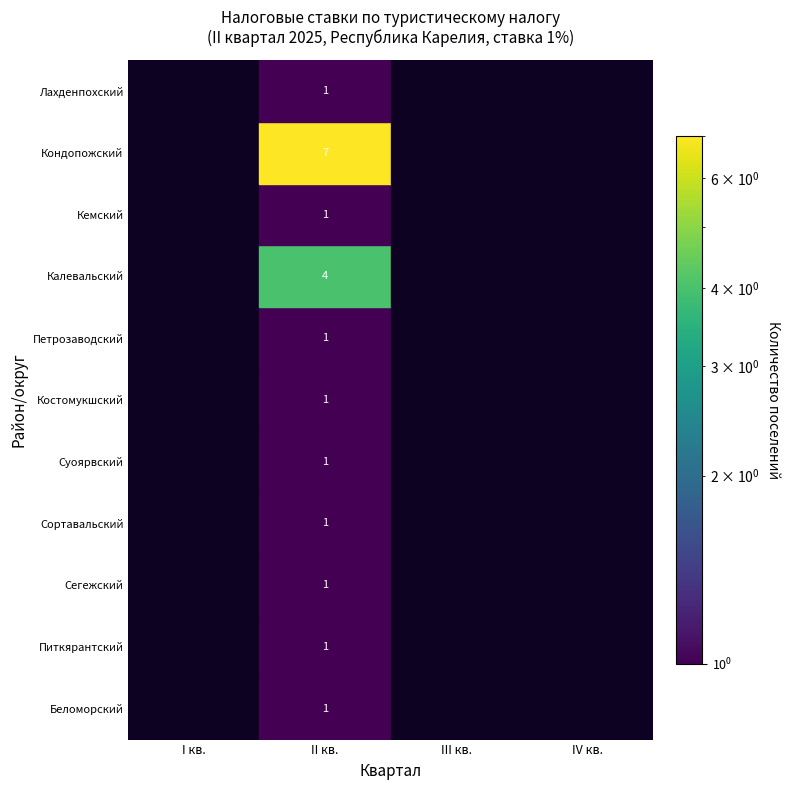

True or false: Сортавальский has a value of 1 at II кв..

True